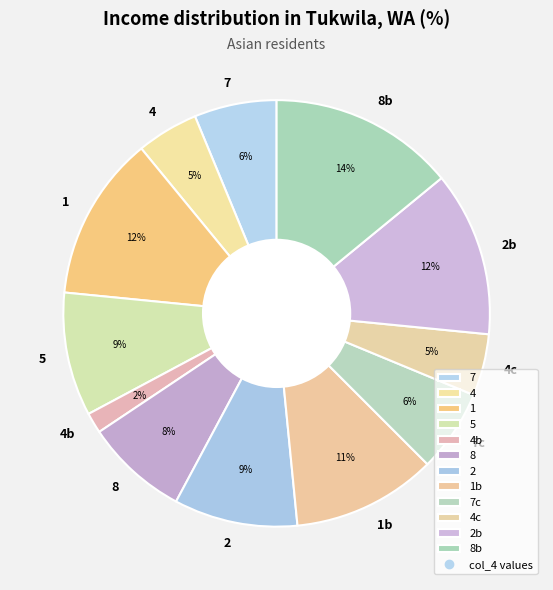

To the nearest percent, what is the combined percentage of 8b and 2?

23%